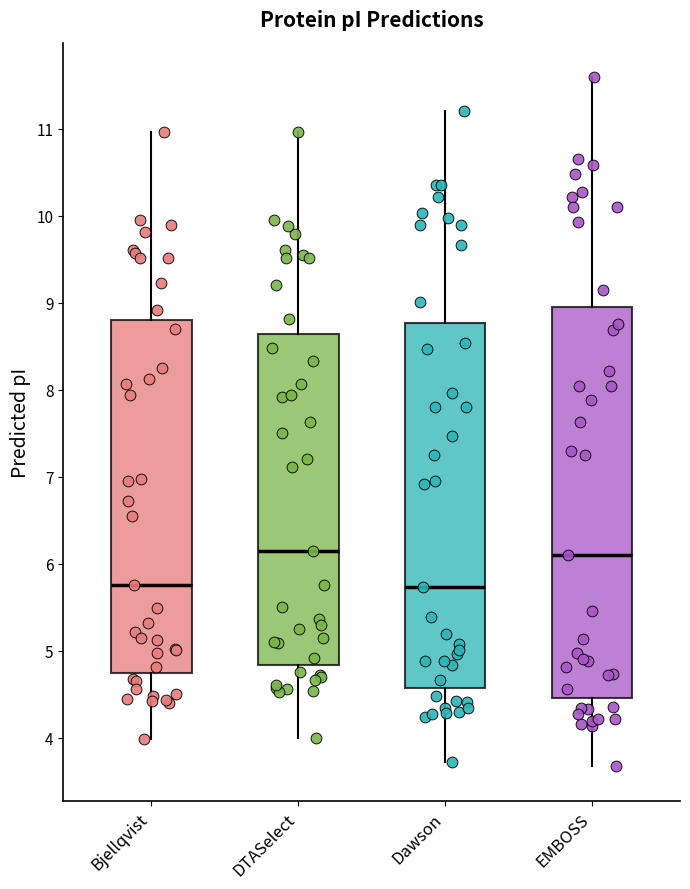

Where does the upper whisker of the box for Dawson end on the y-axis? The values are not printed on the chart, so give them approximately, as read against the axis.

11.2